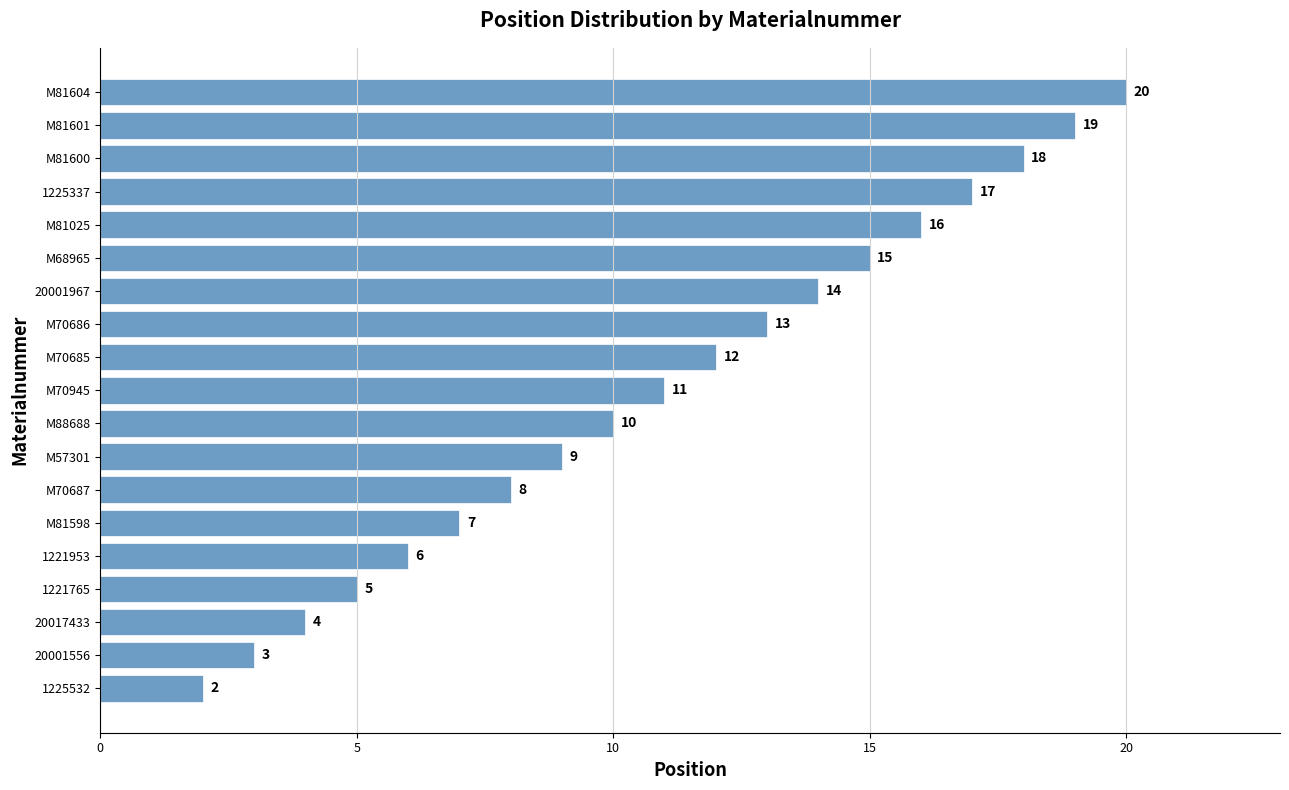

Where is the data nearest to the value 11?

M70945